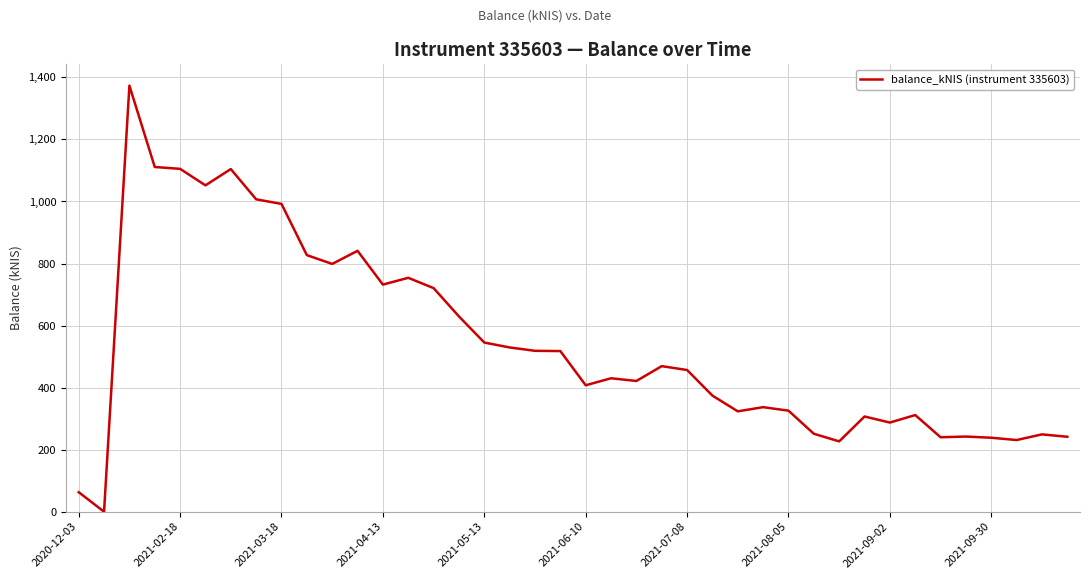

What is the difference between the maximum and minimum values?

1373.4